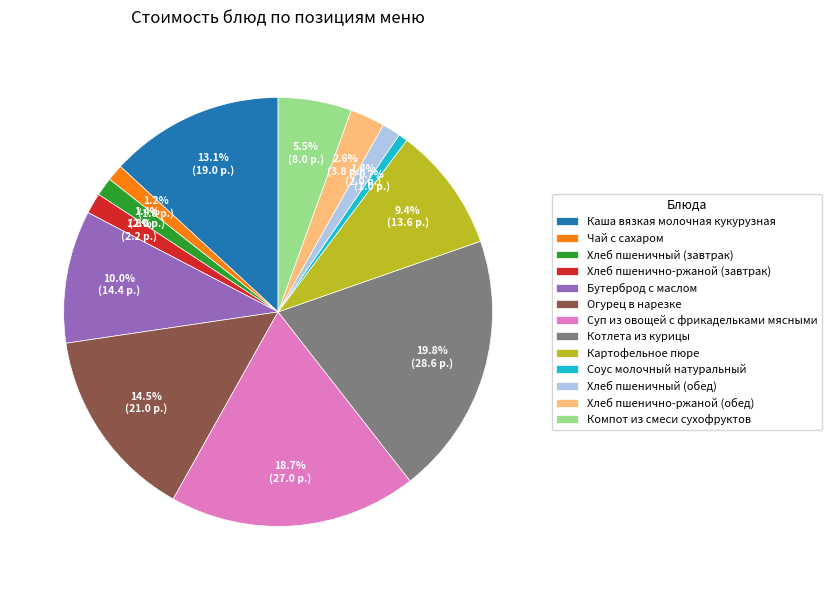

Combined, what portion of the pie is Компот из смеси сухофруктов and Котлета из курицы?

25.3%